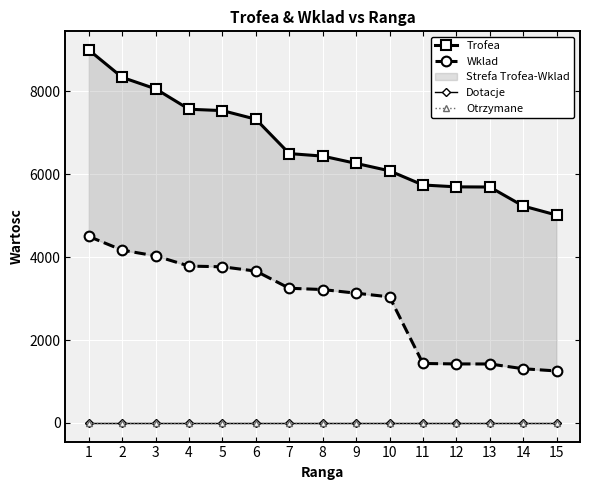

What is the total value across all series at 7?

9750